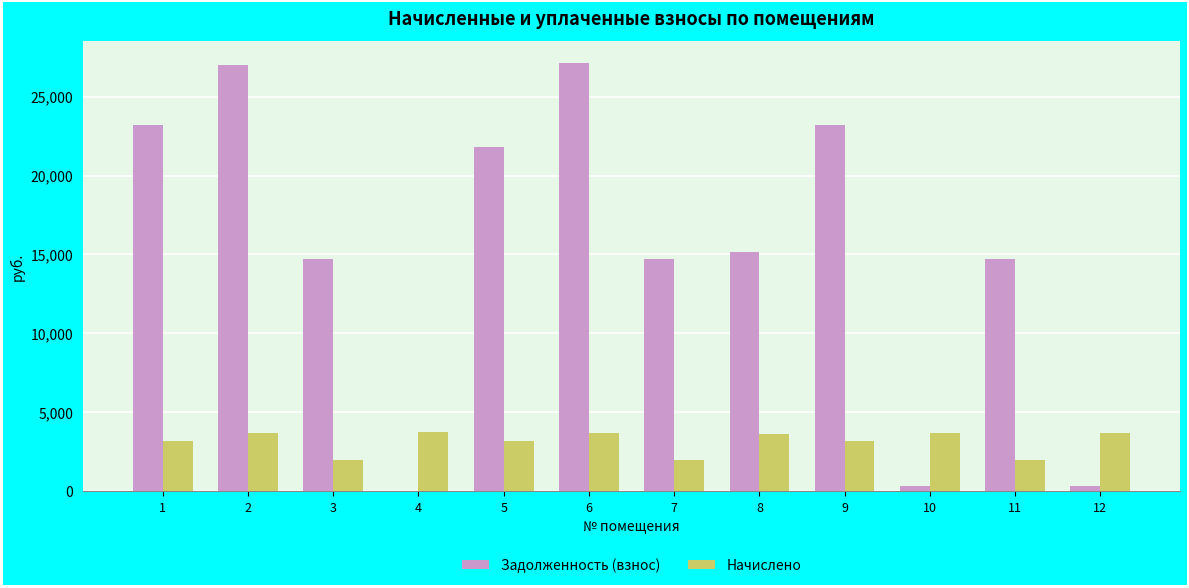

What is the total value across all series at 9?

26395.3